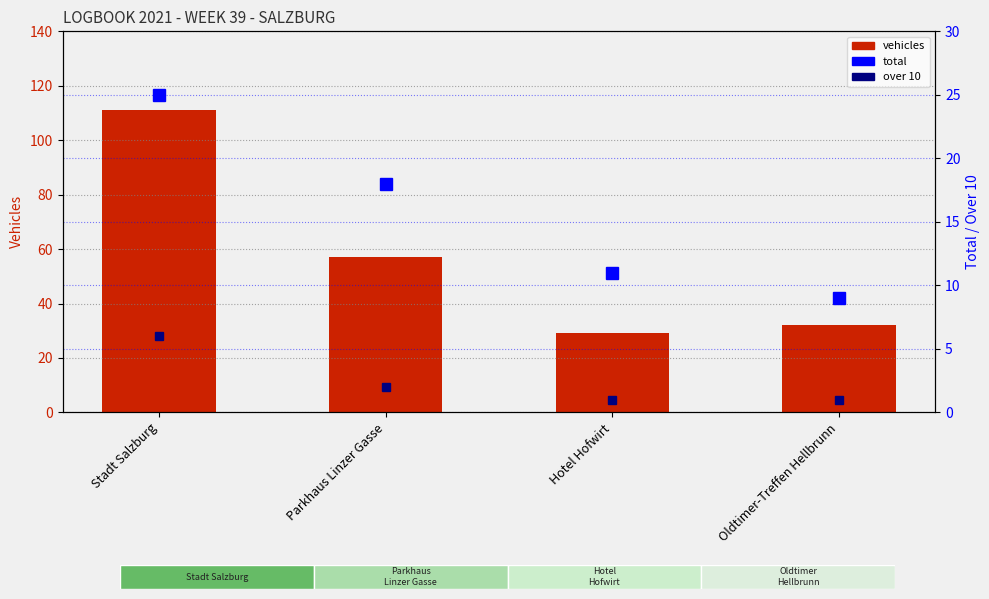

Which category has the highest value across all series?

Stadt Salzburg